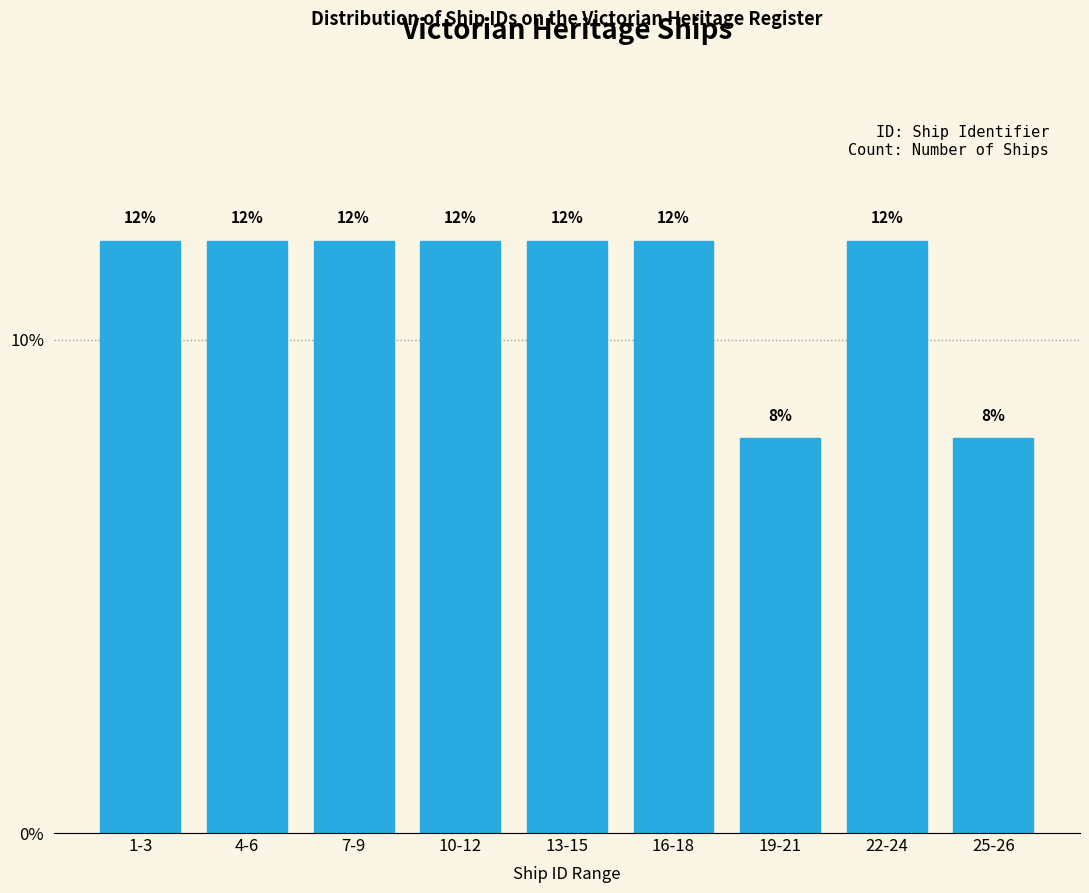

Reading left to right, list all the values displayed in this chart.

12	12	12	12	12	12	8	12	8